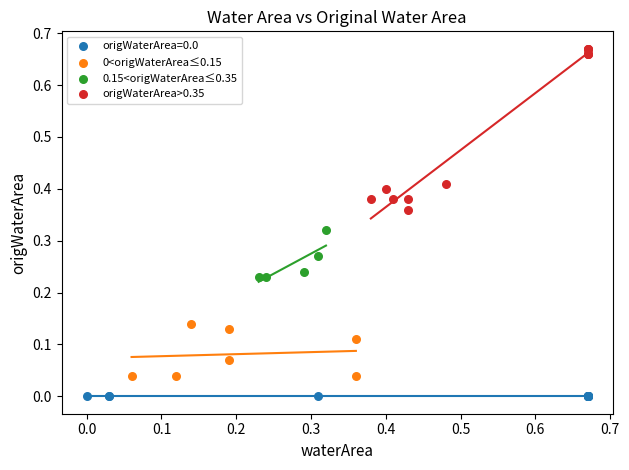

Which series reaches the maximum Y coordinate?

origWaterArea>0.35